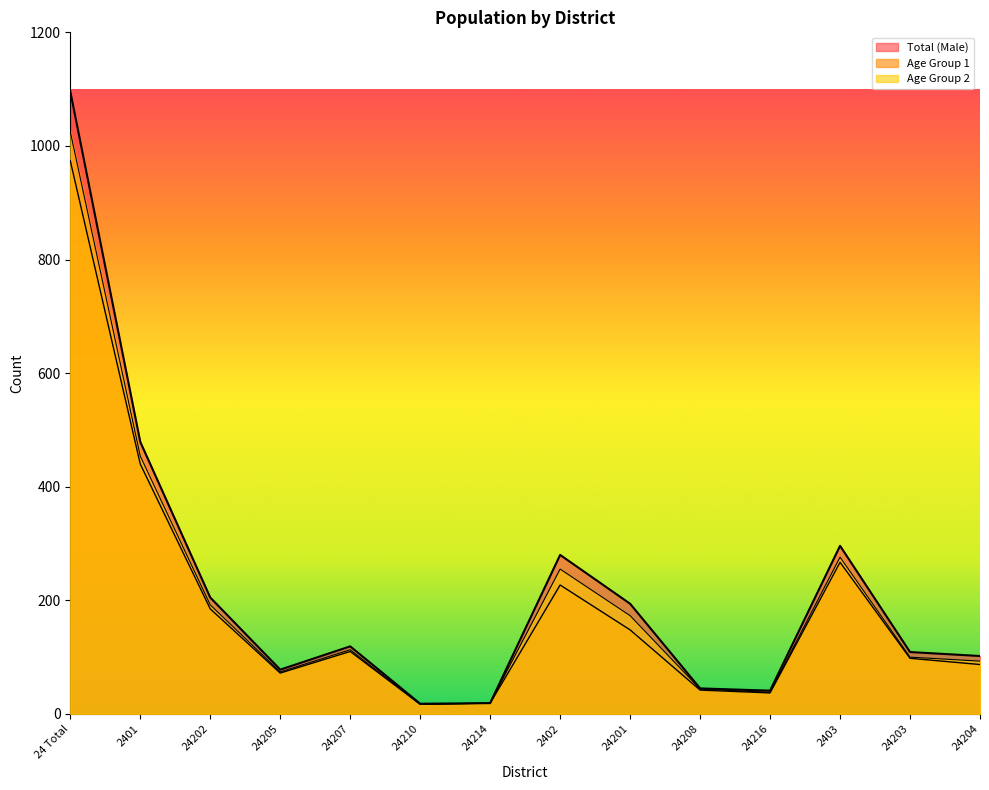

What is the lowest value of the Total (Male) series?

18